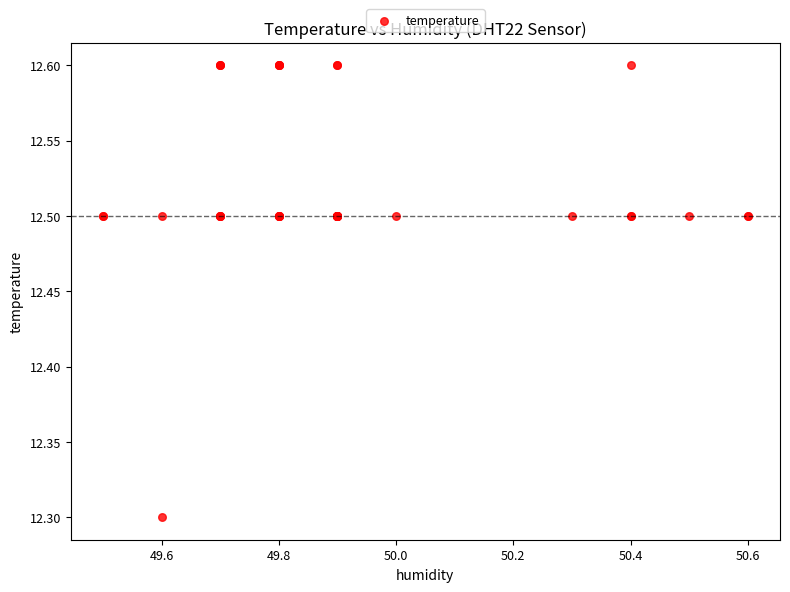

What Y value in the scatter plot is closest to 12?

12.3